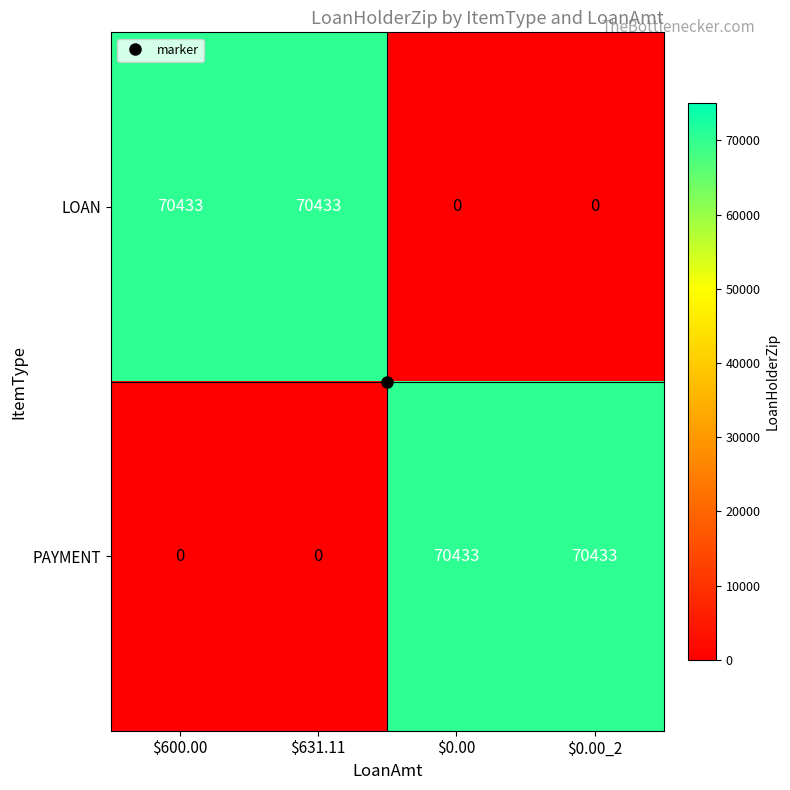

What is the sum of all LOAN values?

140866